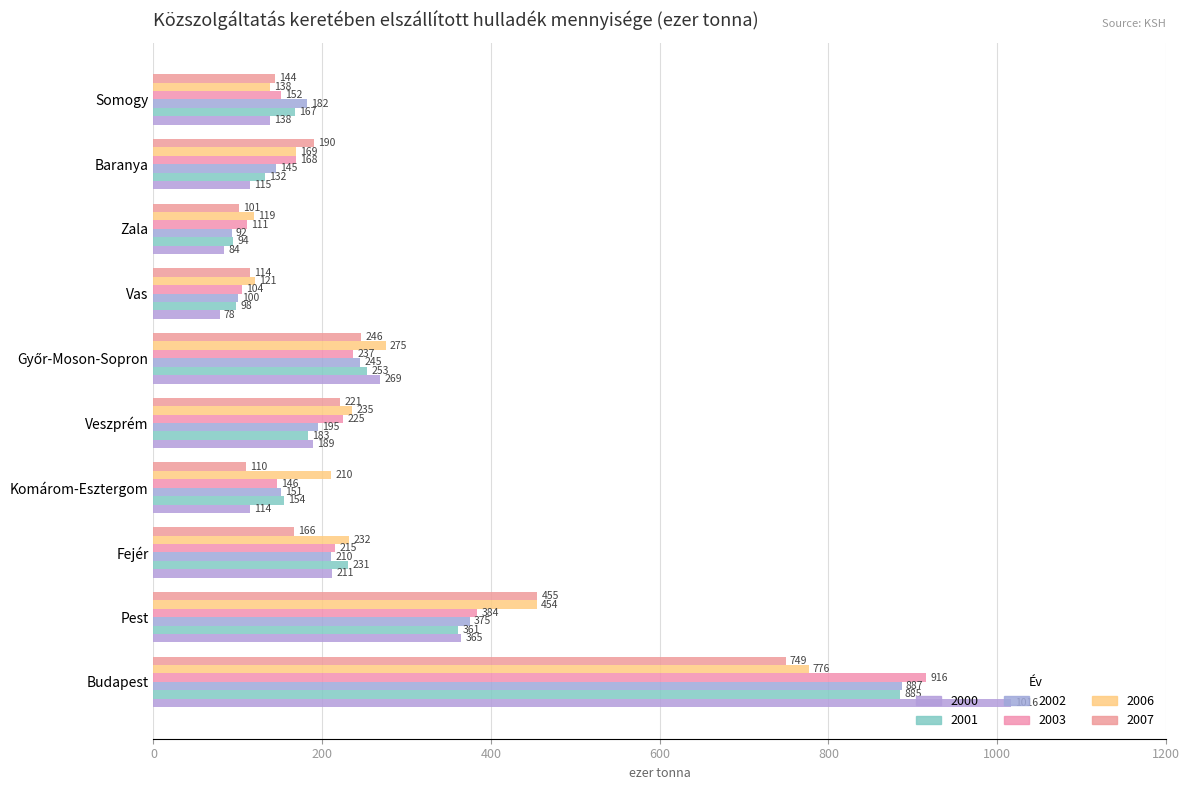

Where is 2006 nearest to the value 447?

Pest